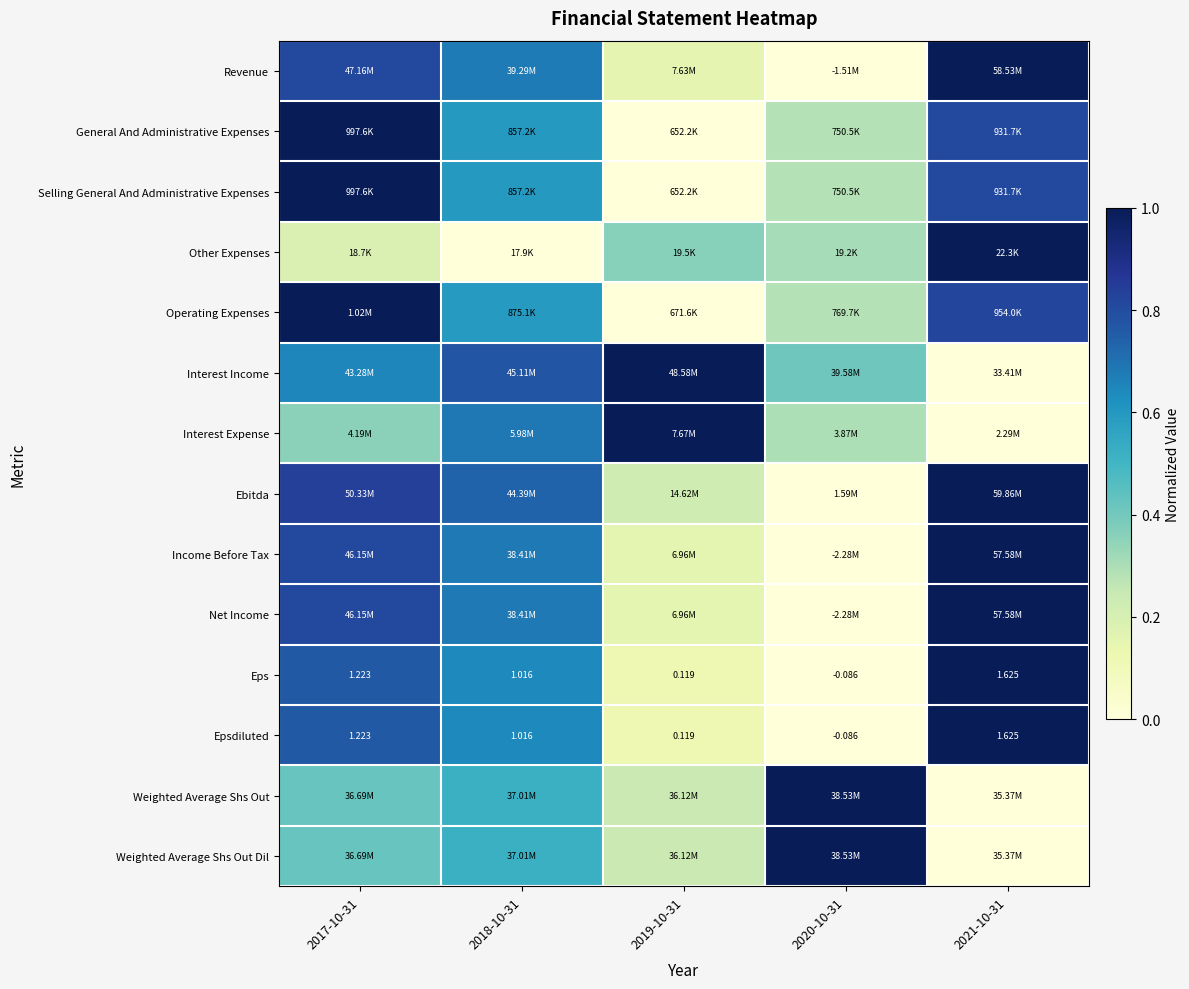

Where is Other Expenses nearest to the value 0?

2018-10-31